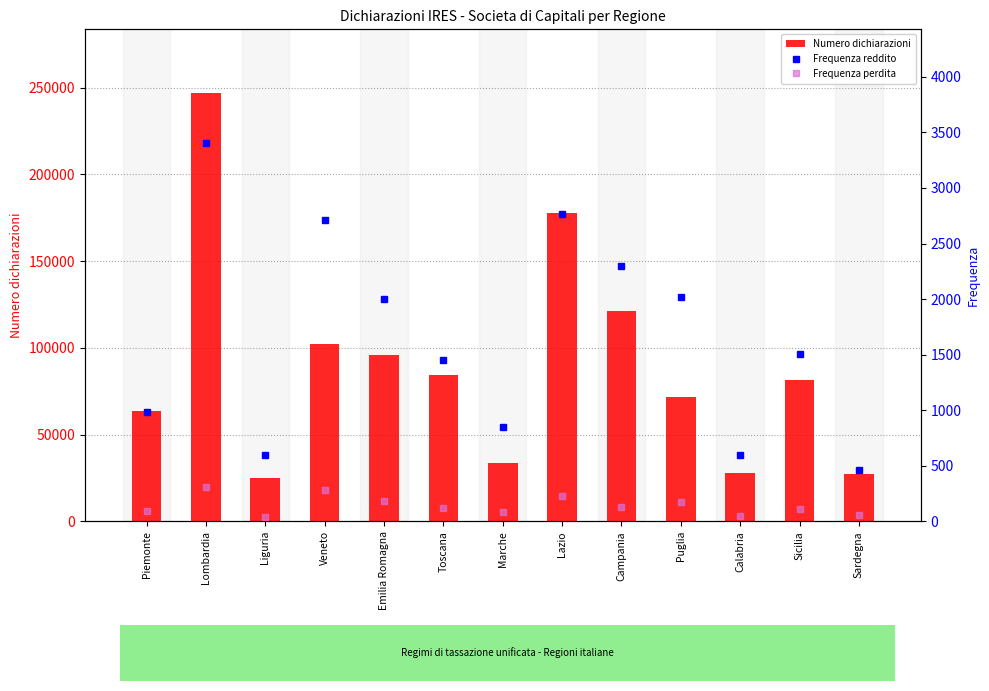

Which series has the widest spread of values?

Numero dichiarazioni